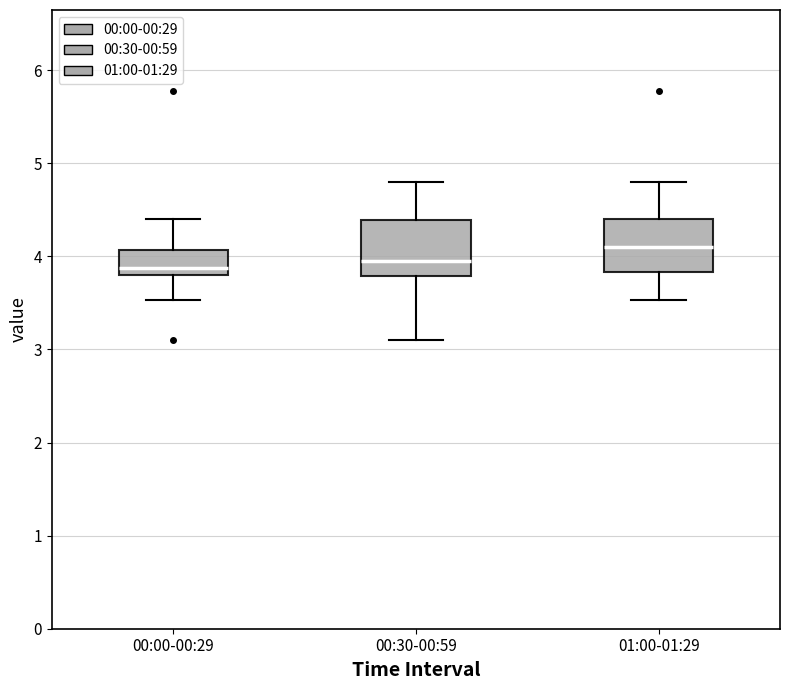

Which box's median line is the highest?

01:00-01:29